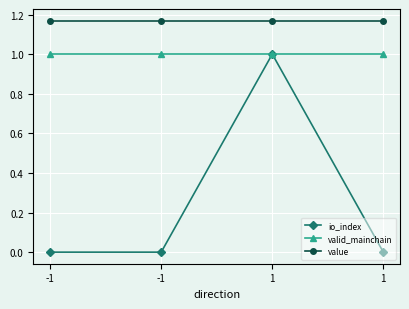

The io_index series shows 0.0 at 1. True or false?

True